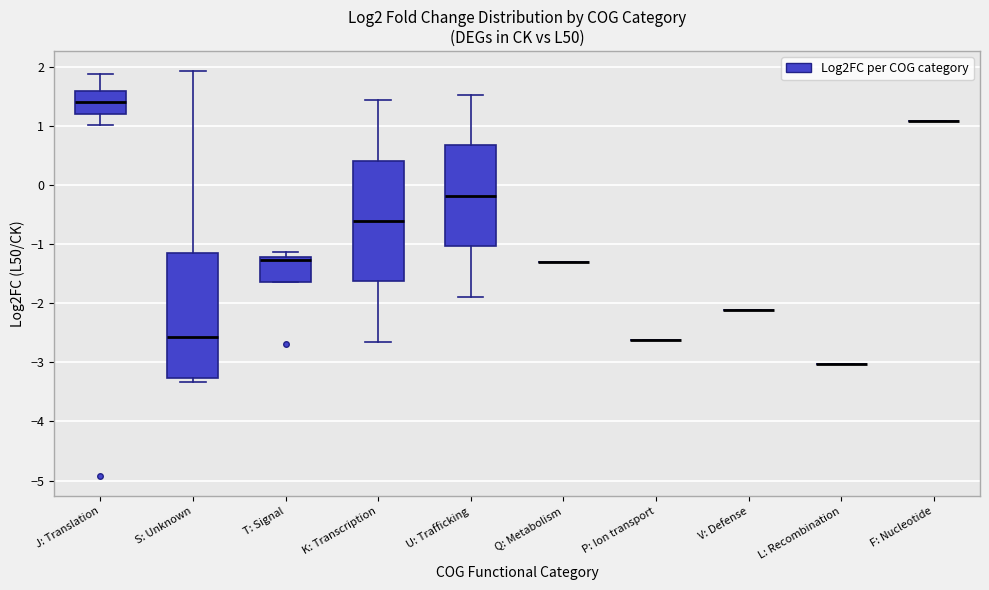

Reading left to right, transcribe this box plot: for each box, give where its median line is, the range the box spans, and where its two whiskers end, as read against the y-axis. The values are not printed on the chart, so give them approximately, as read against the axis.

J: Translation: median 1.4, box 1.2 to 1.6, whiskers 1.0 to 1.9
S: Unknown: median -2.6, box -3.3 to -1.1, whiskers -3.3 (just below the box's lower edge) to 1.9
T: Signal: median -1.3, box -1.6 to -1.2, whiskers -1.6 to -1.1
K: Transcription: median -0.6, box -1.6 to 0.4, whiskers -2.7 to 1.4
U: Trafficking: median -0.2, box -1.0 to 0.7, whiskers -1.9 to 1.5
Q: Metabolism: box collapsed to a line at -1.3, whiskers -1.3 to -1.3
P: Ion transport: box collapsed to a line at -2.6, whiskers -2.6 to -2.6
V: Defense: box collapsed to a line at -2.1, whiskers -2.1 to -2.1
L: Recombination: box collapsed to a line at -3.0, whiskers -3.0 to -3.0
F: Nucleotide: box collapsed to a line at 1.1, whiskers 1.1 to 1.1